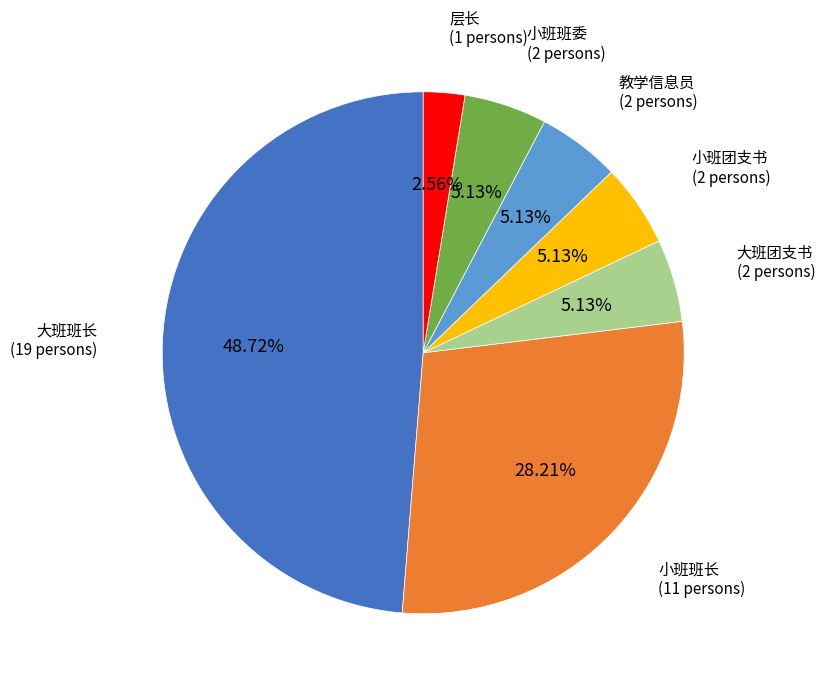

Is there any slice that represents more than half of the pie?

No